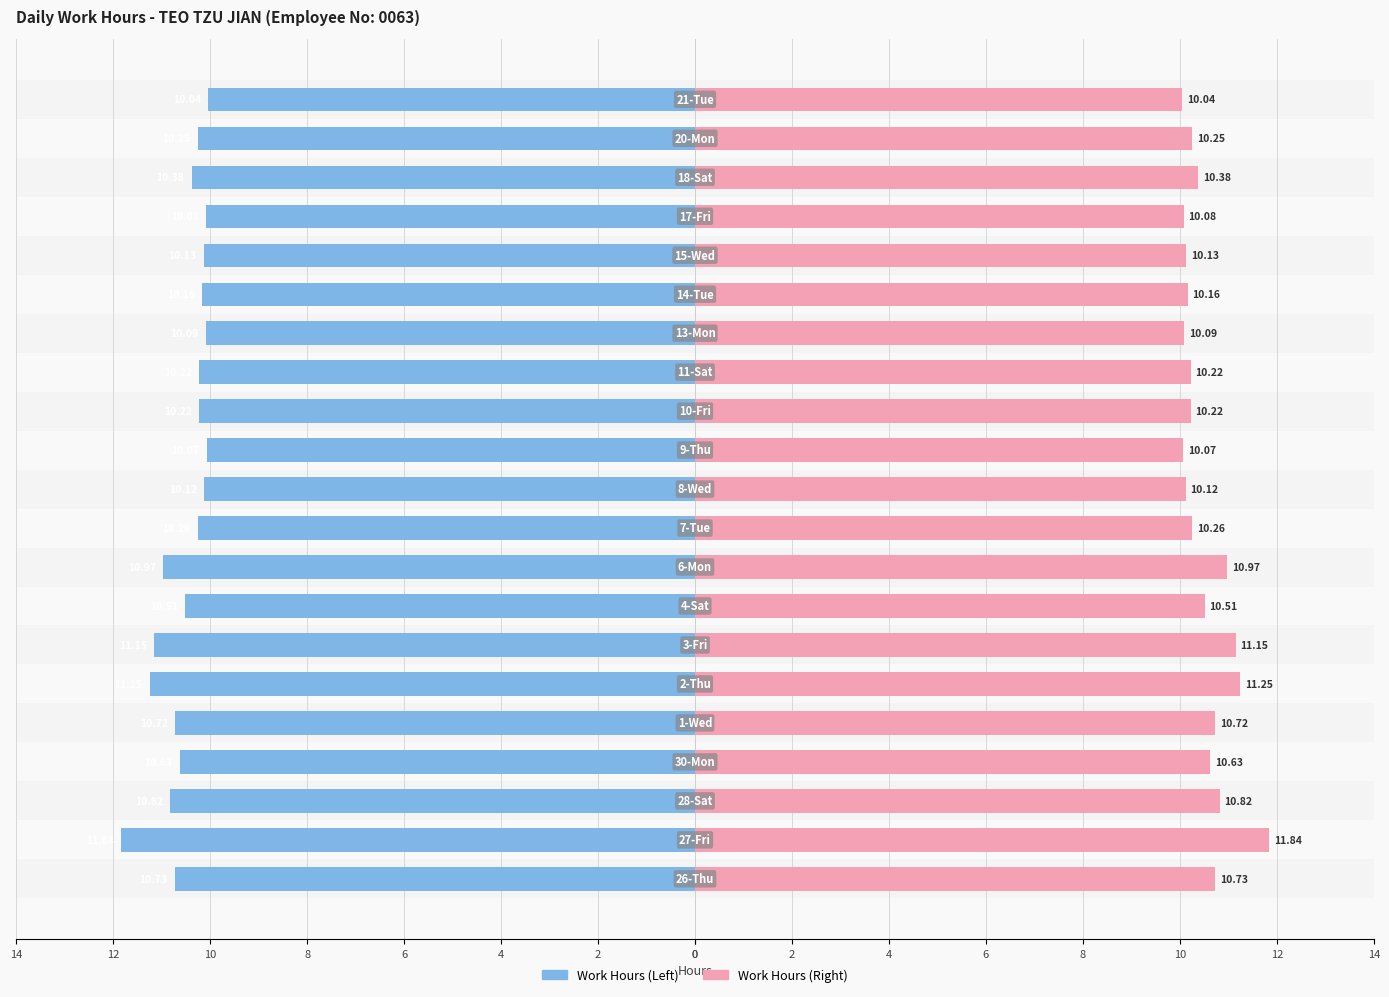

What is the difference between the second highest and second lowest values in the Work Hours (Right) series?

1.2